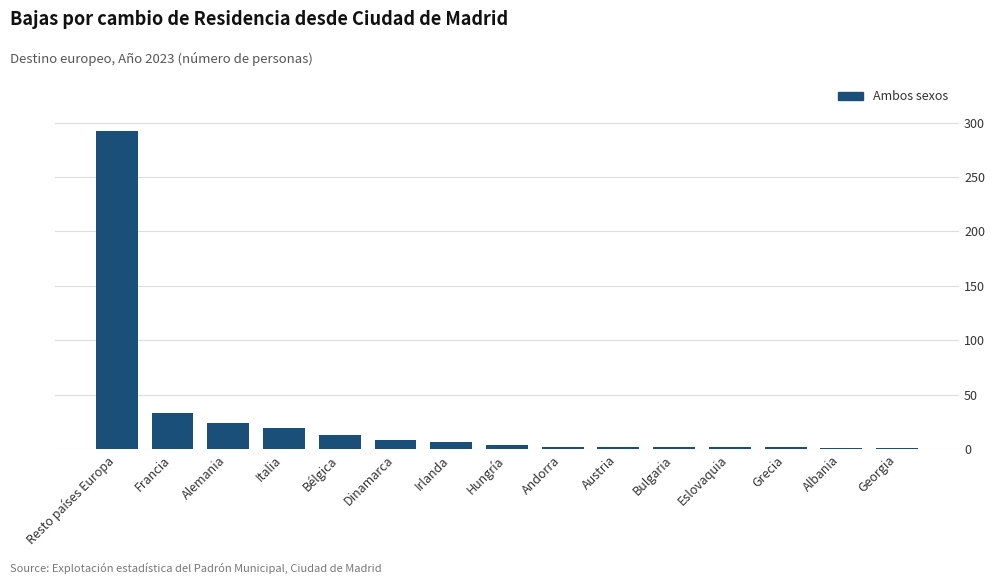

Between Dinamarca and Grecia, which is larger?

Dinamarca